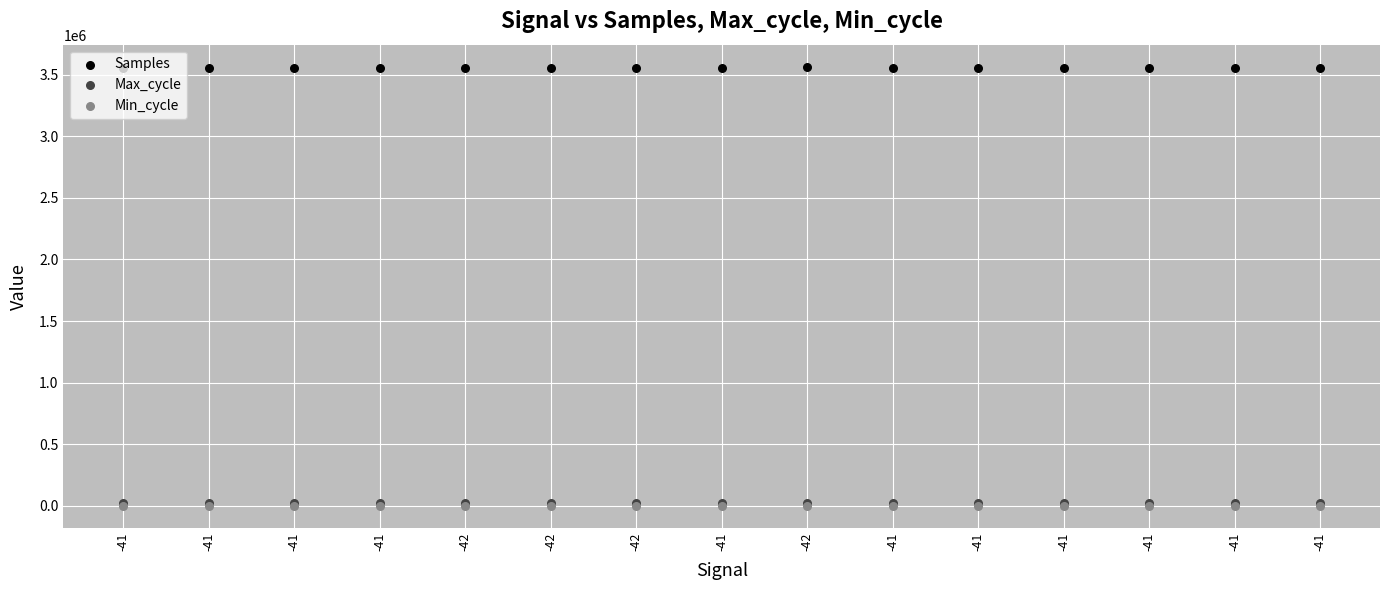

At how many categories does at least one series exceed 2012696?

15